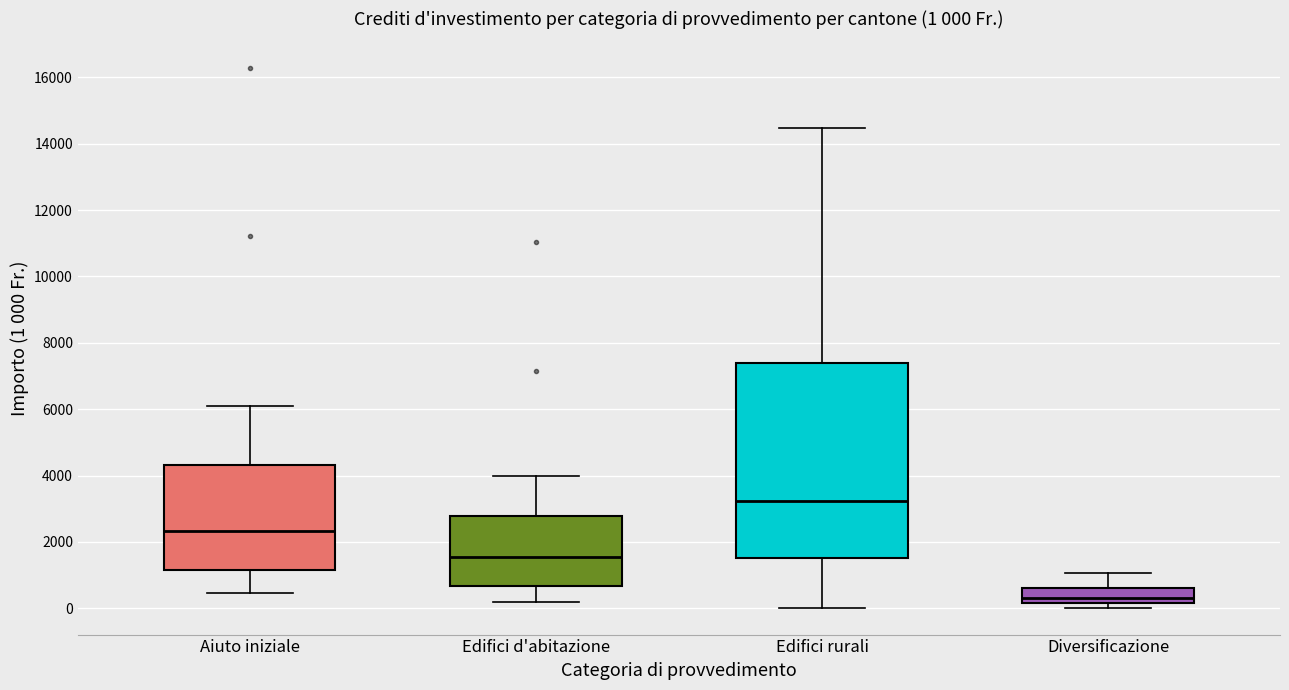

Which box's median line is the highest?

Edifici rurali